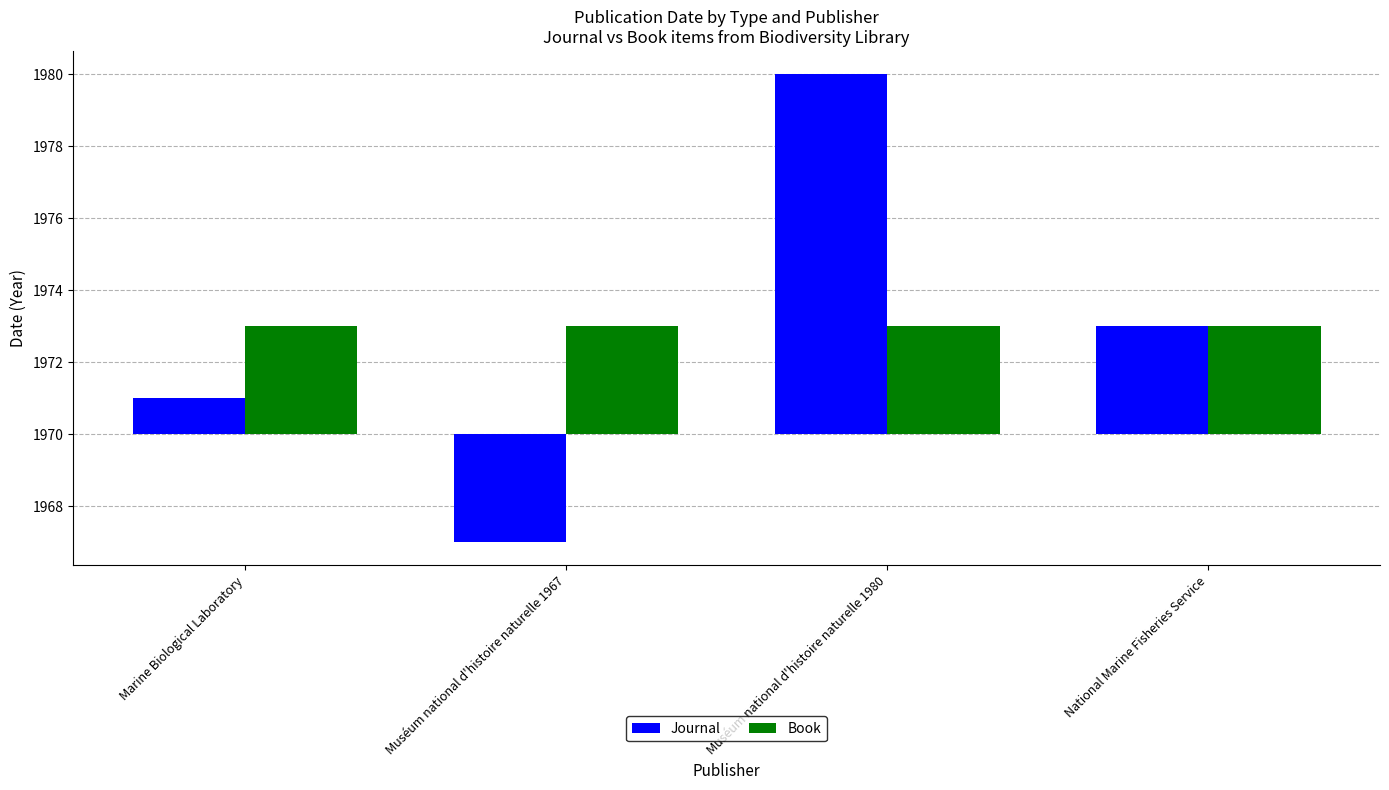

What is the label of the 2nd bar from the right?

Muséum national d'histoire naturelle 1980